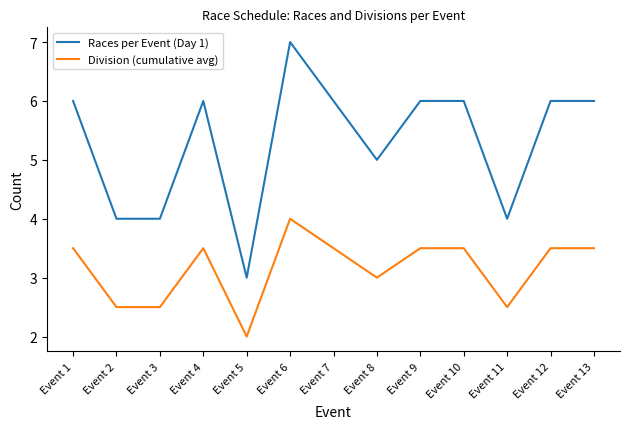

True or false: Races per Event (Day 1) and Division (cumulative avg) intersect in this chart.

False